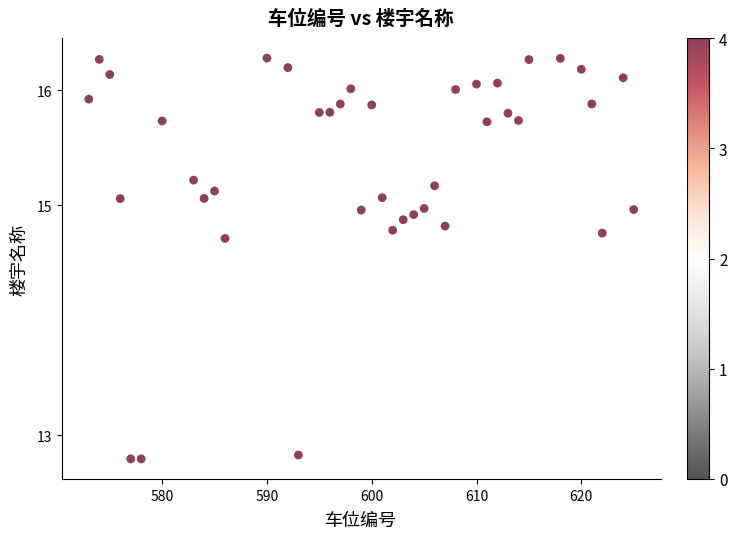

What is the range of X values (max minus min)?

52.0